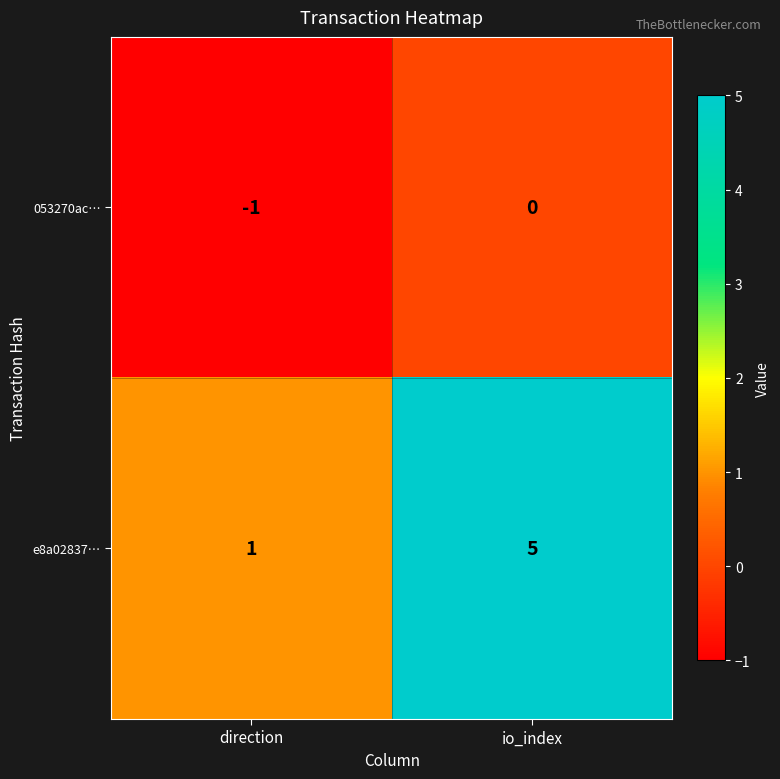

The value of 053270ac… at io_index is 0. True or false?

True